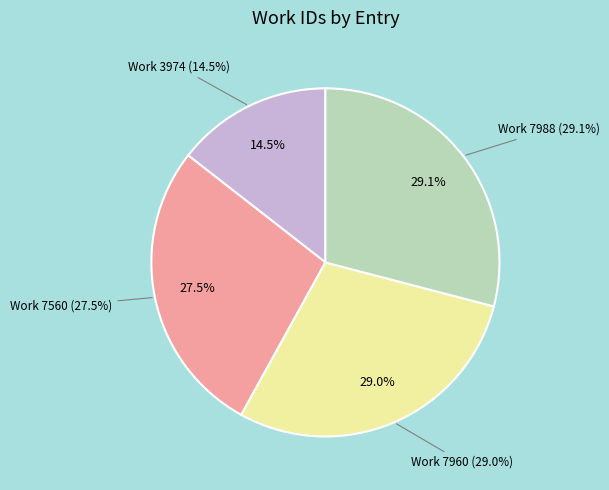

Is there any slice that represents more than half of the pie?

No